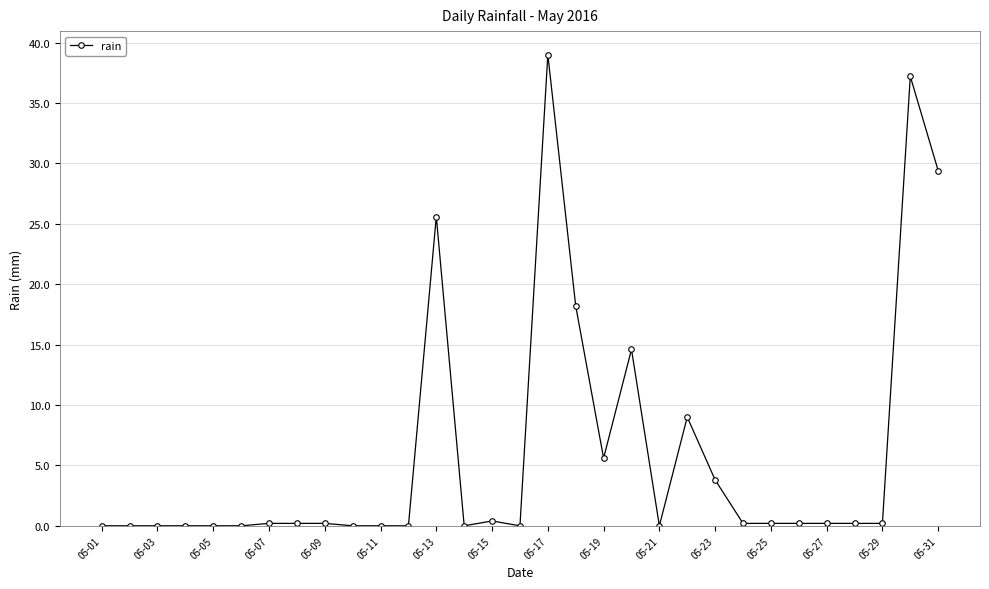

What is the maximum value shown in the chart?

39.0